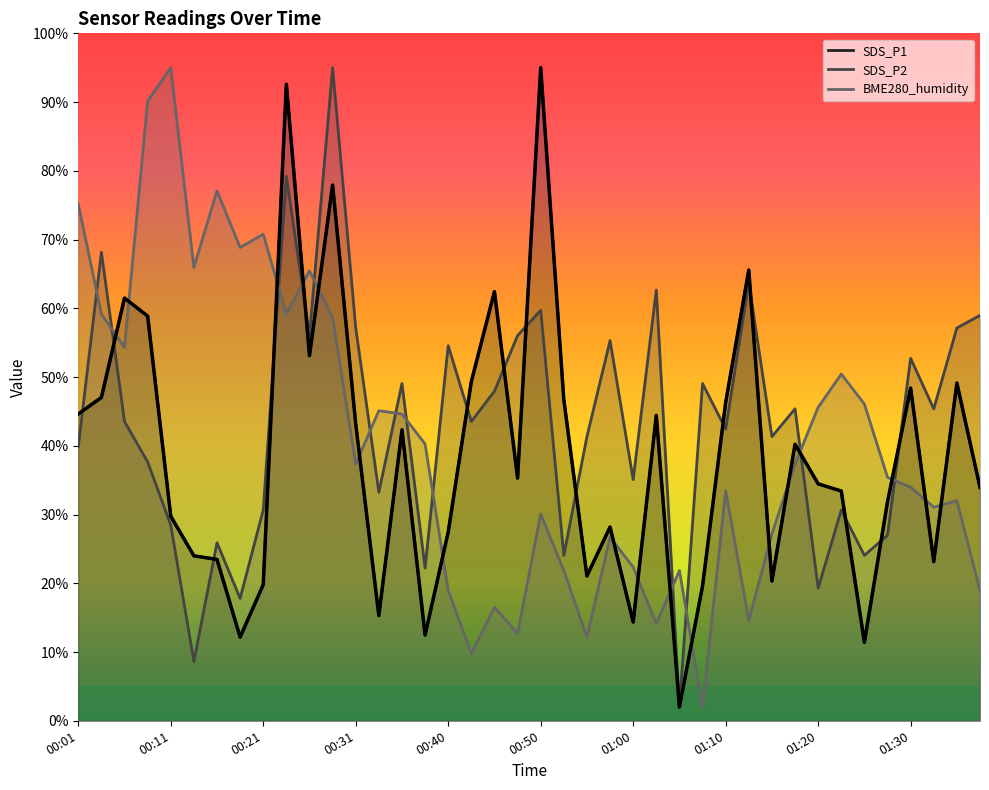

Between 00:01 and 01:00, which is larger?

00:01